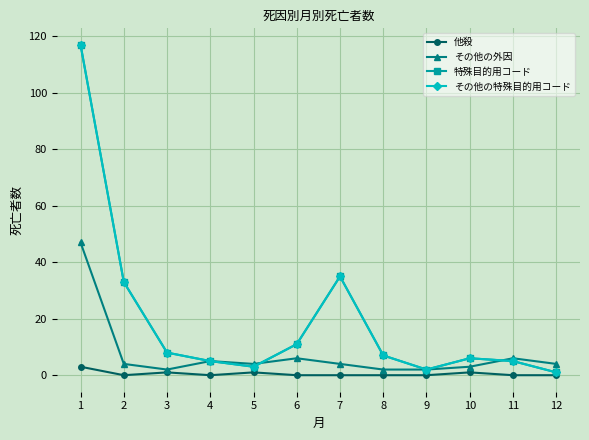

What value does the その他の外因 series have at 9, to the nearest 5?

0